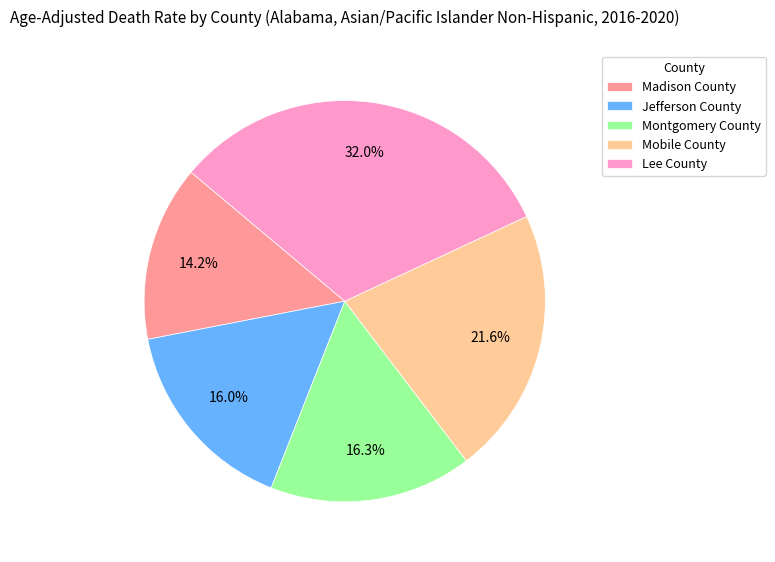

Is it true that Mobile County is 35% of the pie?

False